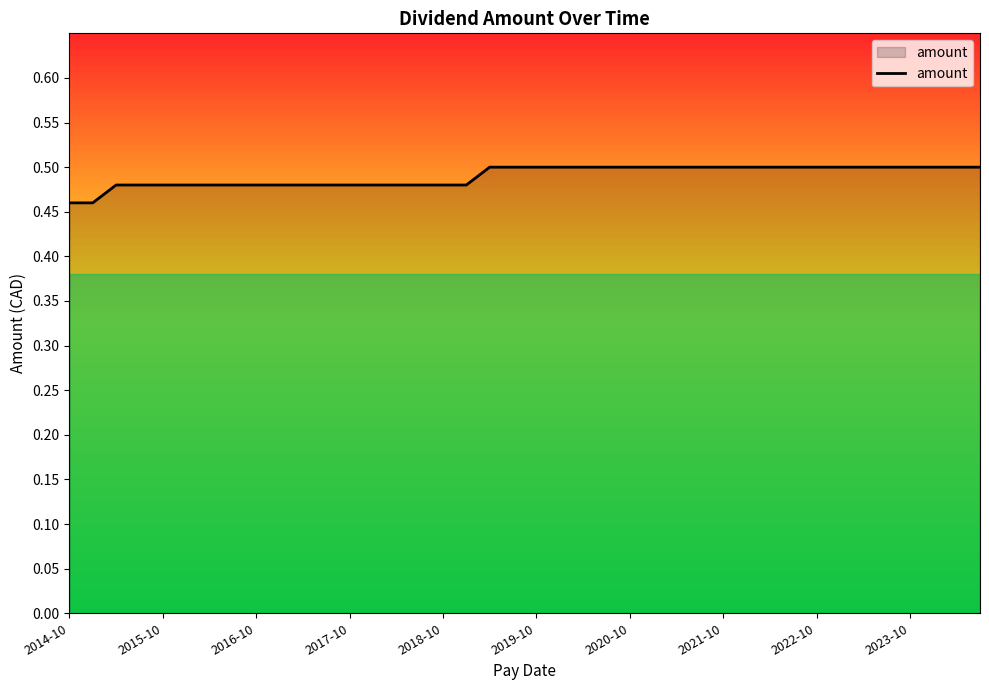

Does the chart have visible grid lines?

No